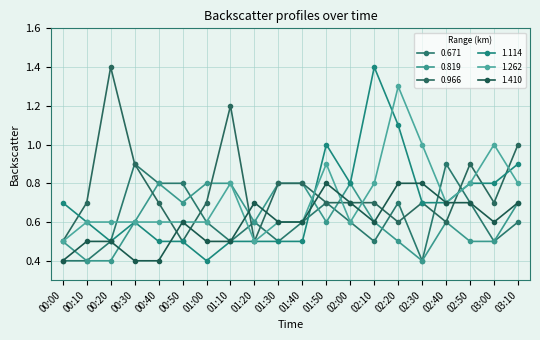

What is the greatest value displayed?

1.4